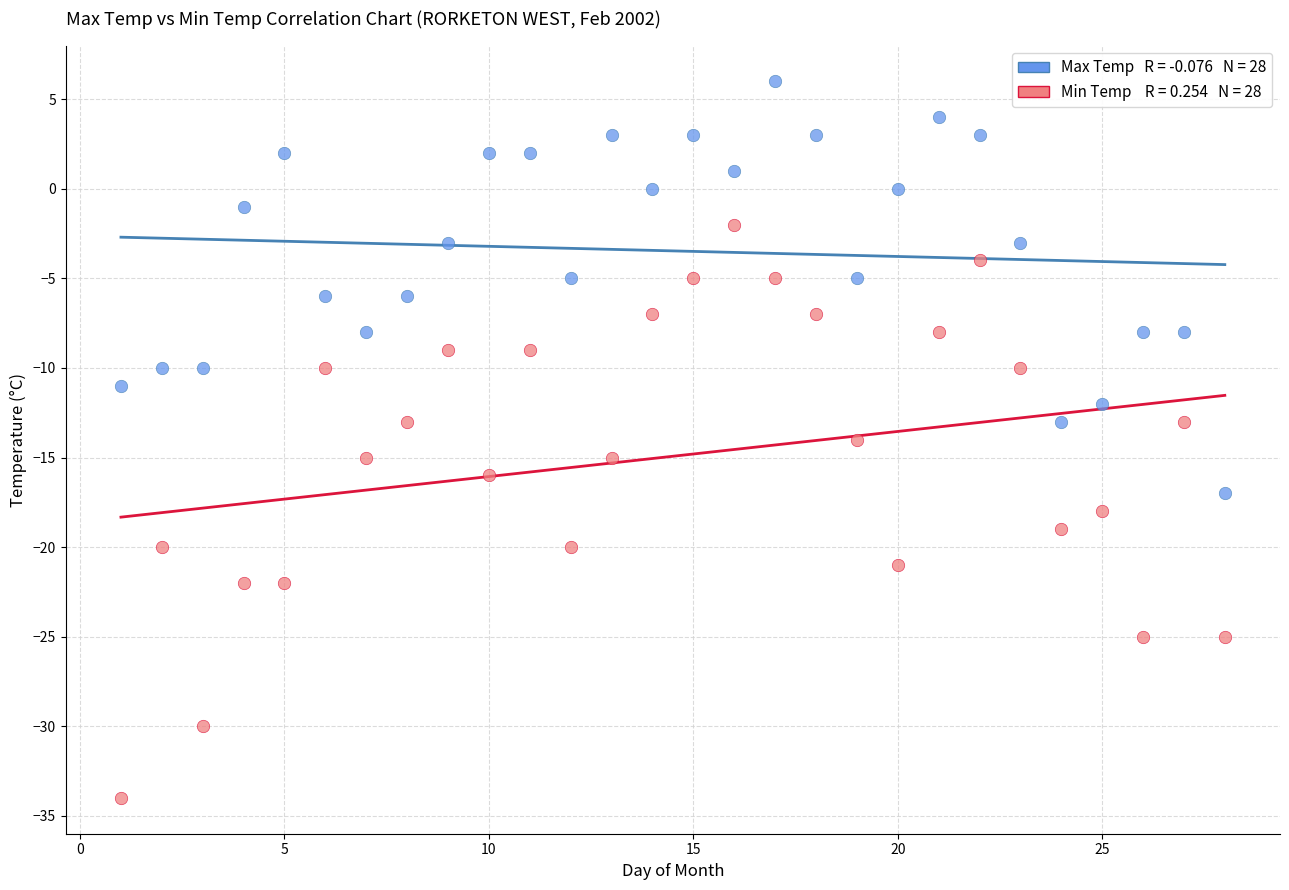

Across all data points, what is the range of Y values (max minus min)?

40